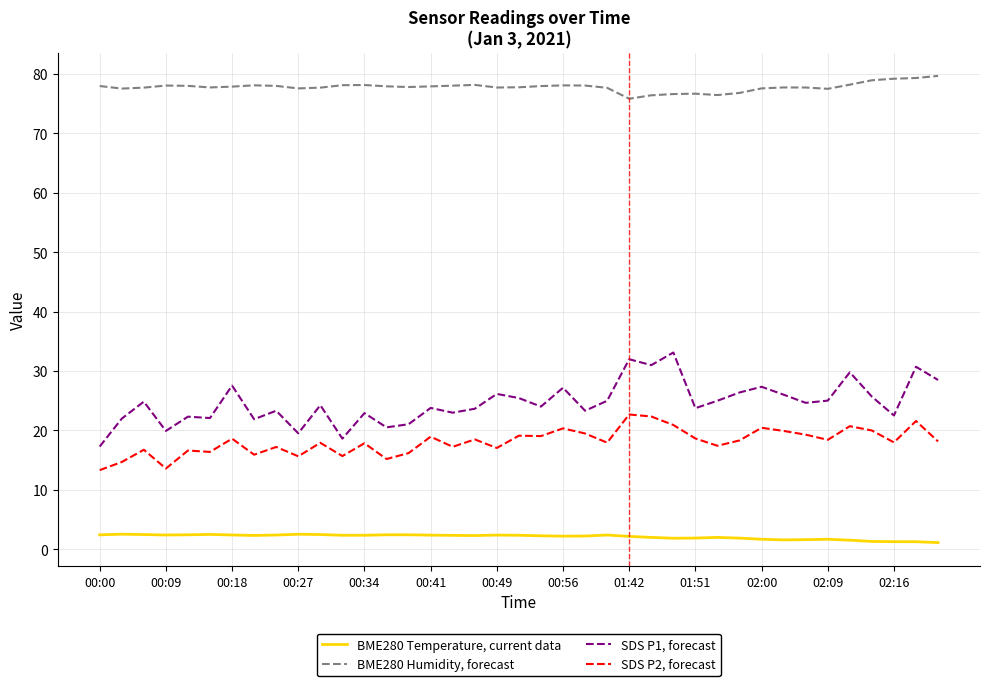

Which series has the largest range (max minus min)?

SDS P1, forecast